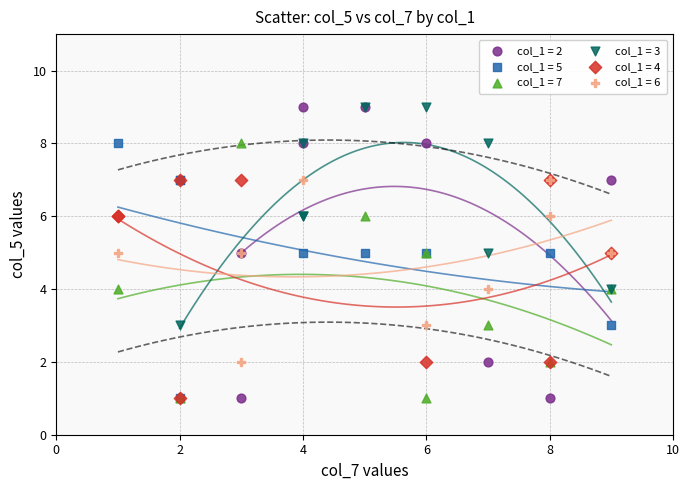

Which series has the widest spread of Y values?

col_1 = 2